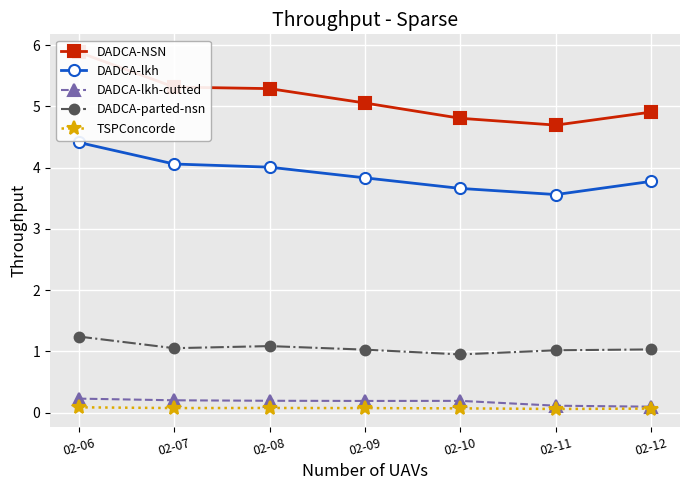

Reading left to right, transcribe all the data shown in this chart.

DADCA-NSN: 5.9	5.3	5.3	5.1	4.8	4.7	4.9
DADCA-lkh: 4.4	4.1	4.0	3.8	3.7	3.6	3.8
DADCA-lkh-cutted: 0.2	0.2	0.2	0.2	0.2	0.1	0.1
DADCA-parted-nsn: 1.2	1.1	1.1	1.0	1.0	1.0	1.0
TSPConcorde: 0.1	0.1	0.1	0.1	0.1	0.1	0.1